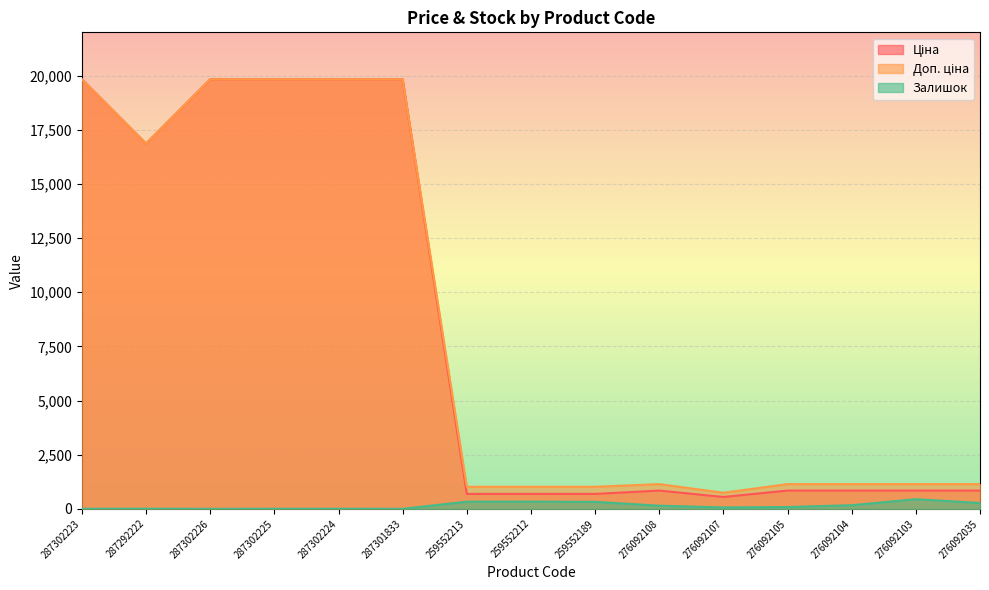

How many lines are shown in the chart?

3